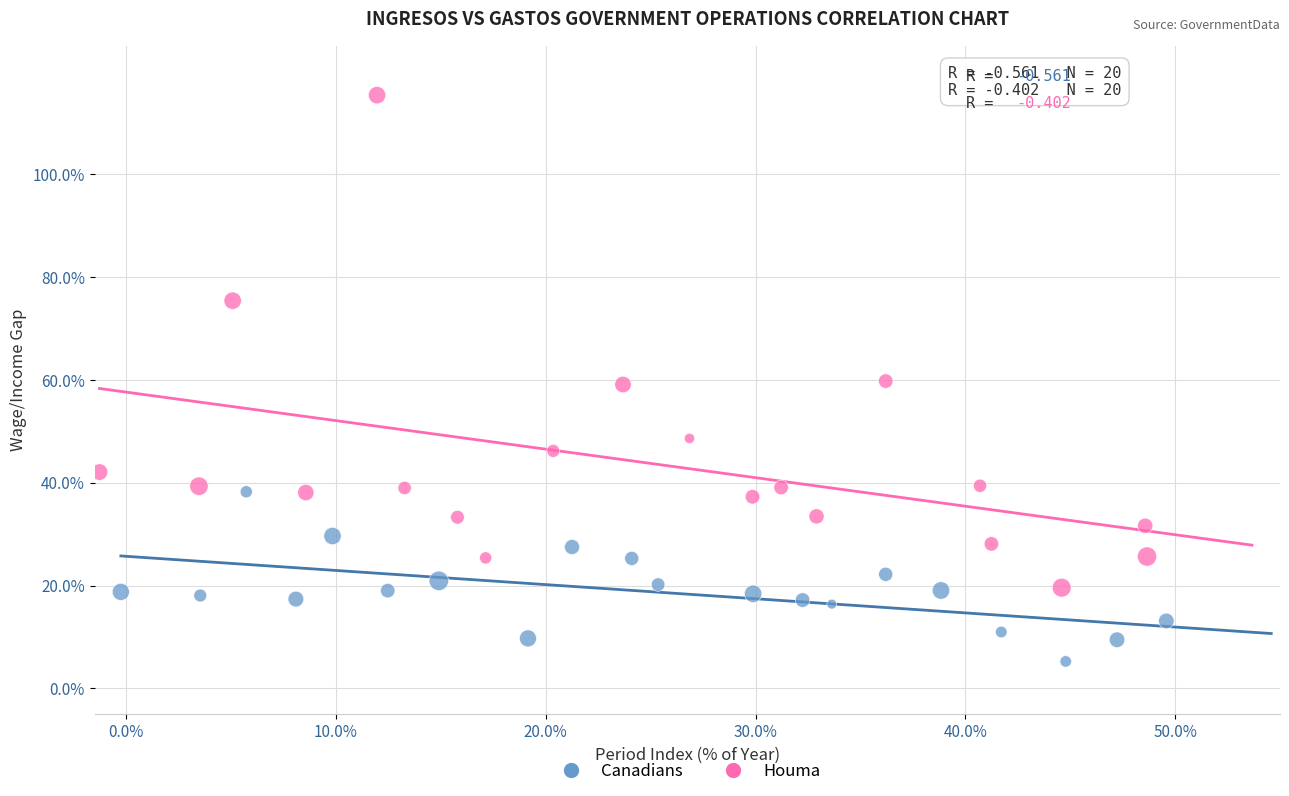

Which series contains the lowest Y value?

Canadians